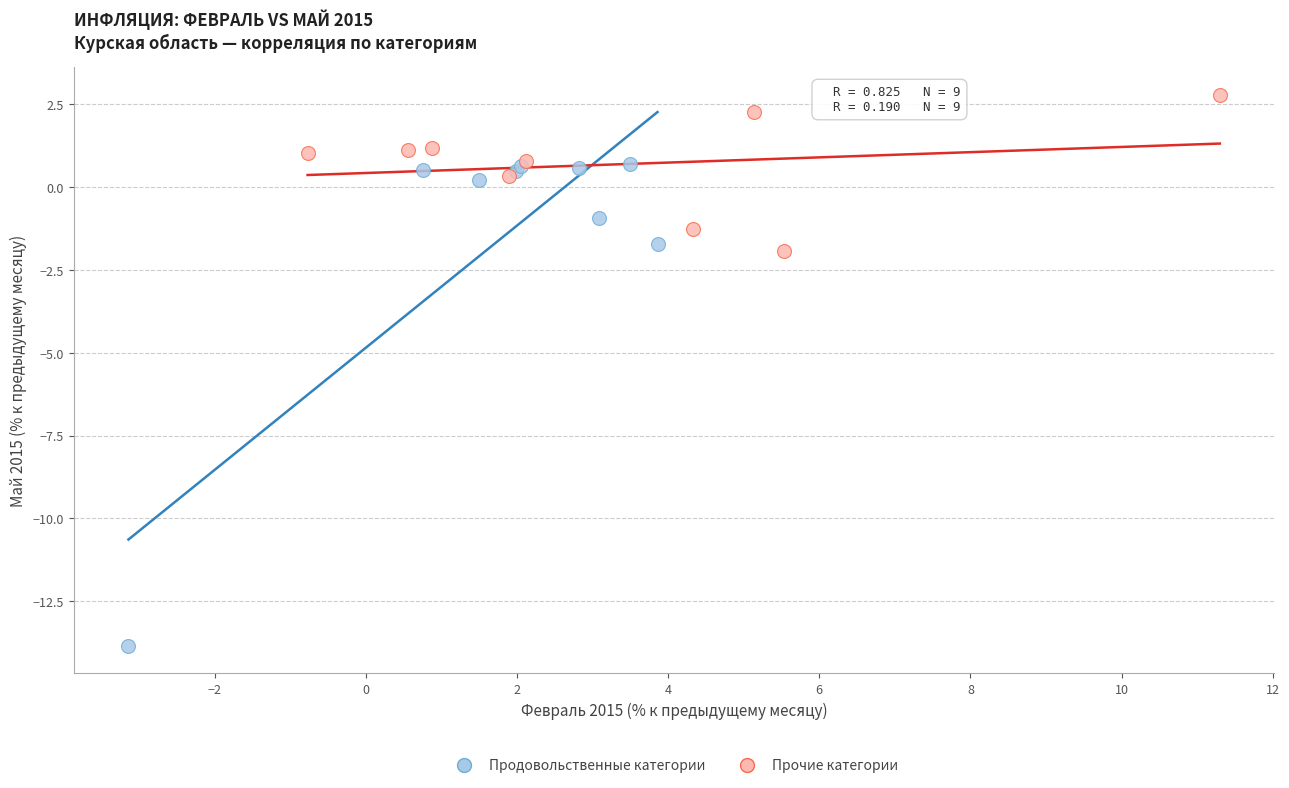

Which series reaches the minimum Y coordinate?

Продовольственные категории